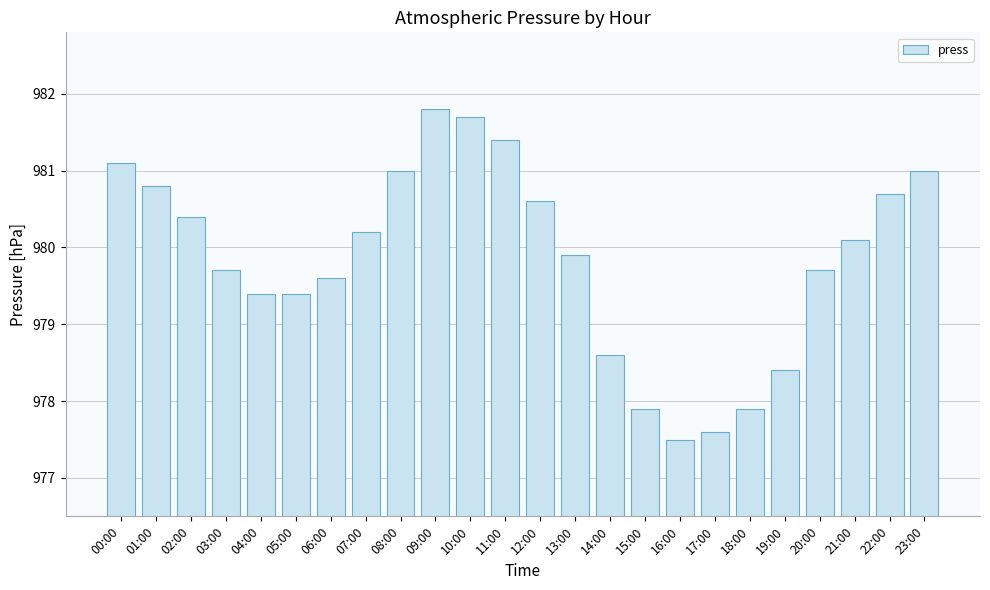

What is the change in value from 03:00 to 19:00?

-1.3